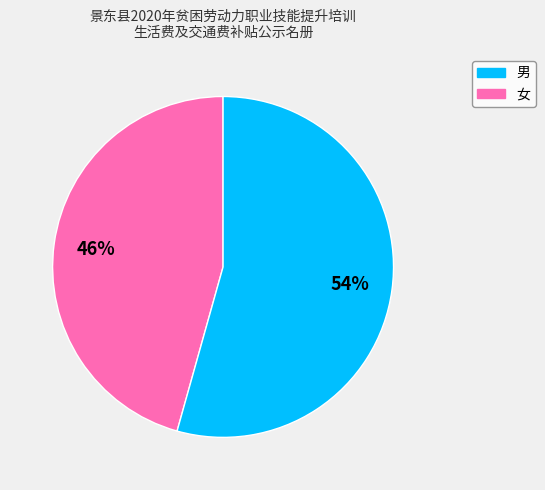

Is there any slice that represents more than half of the pie?

Yes